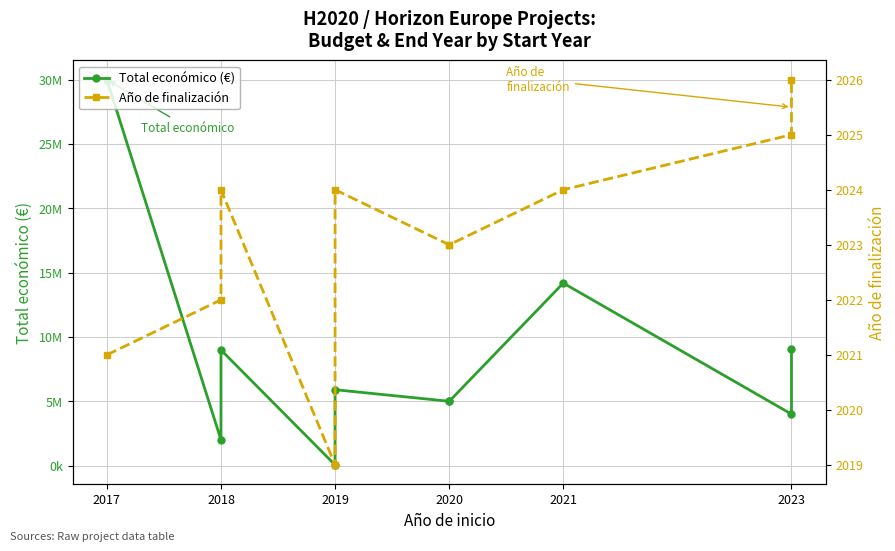

What is the difference between the maximum and minimum values in the Año de finalización series?

7